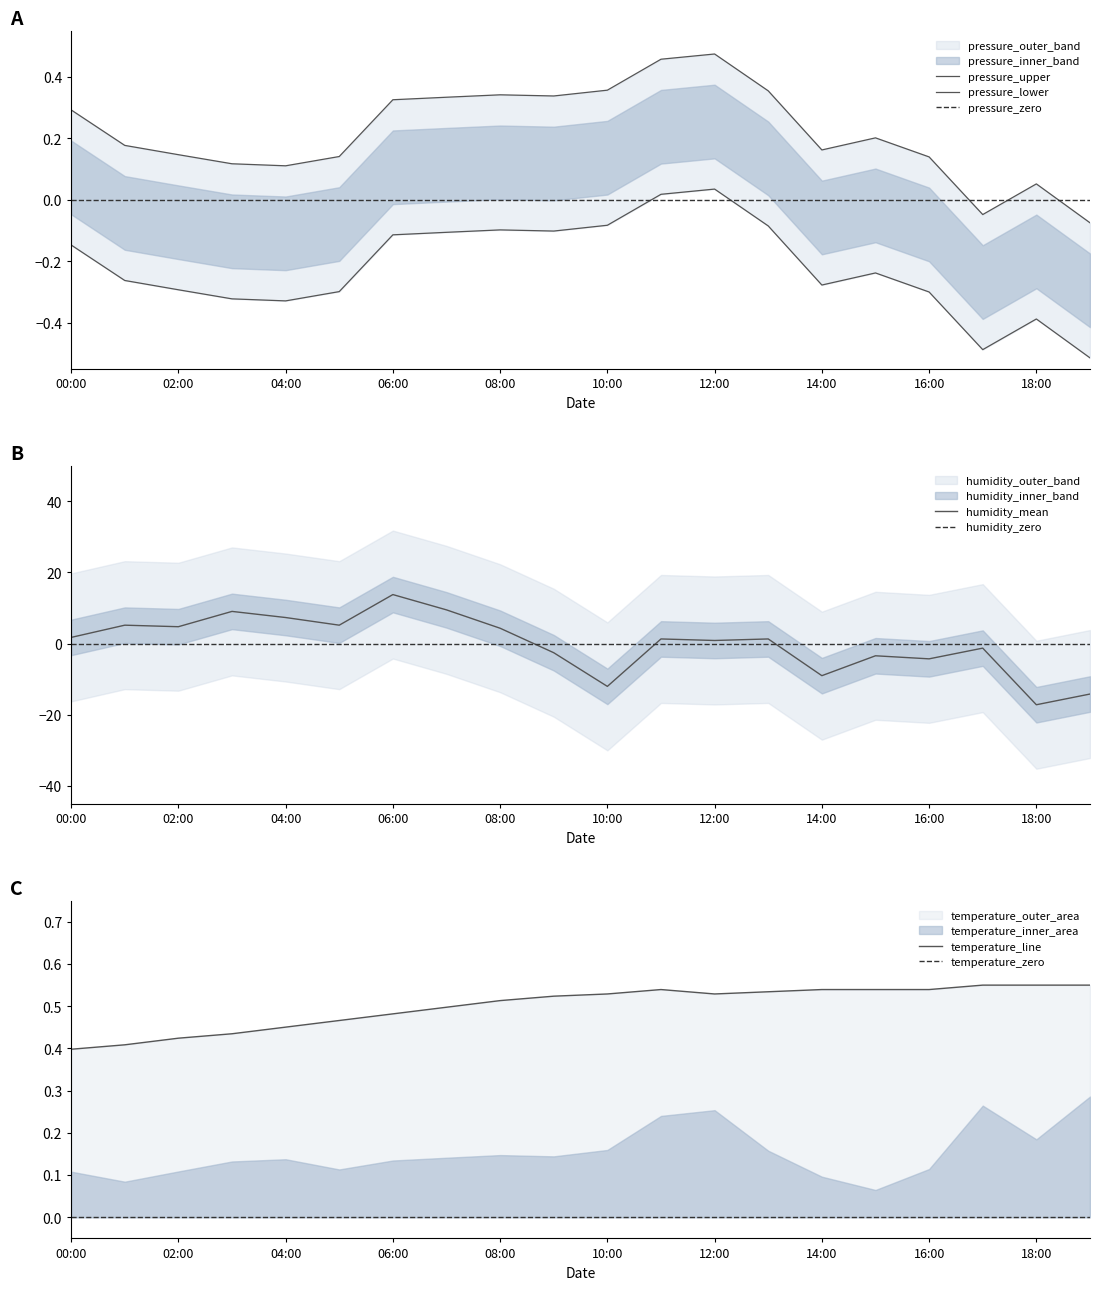

How many data points in humidity are above 1?

11